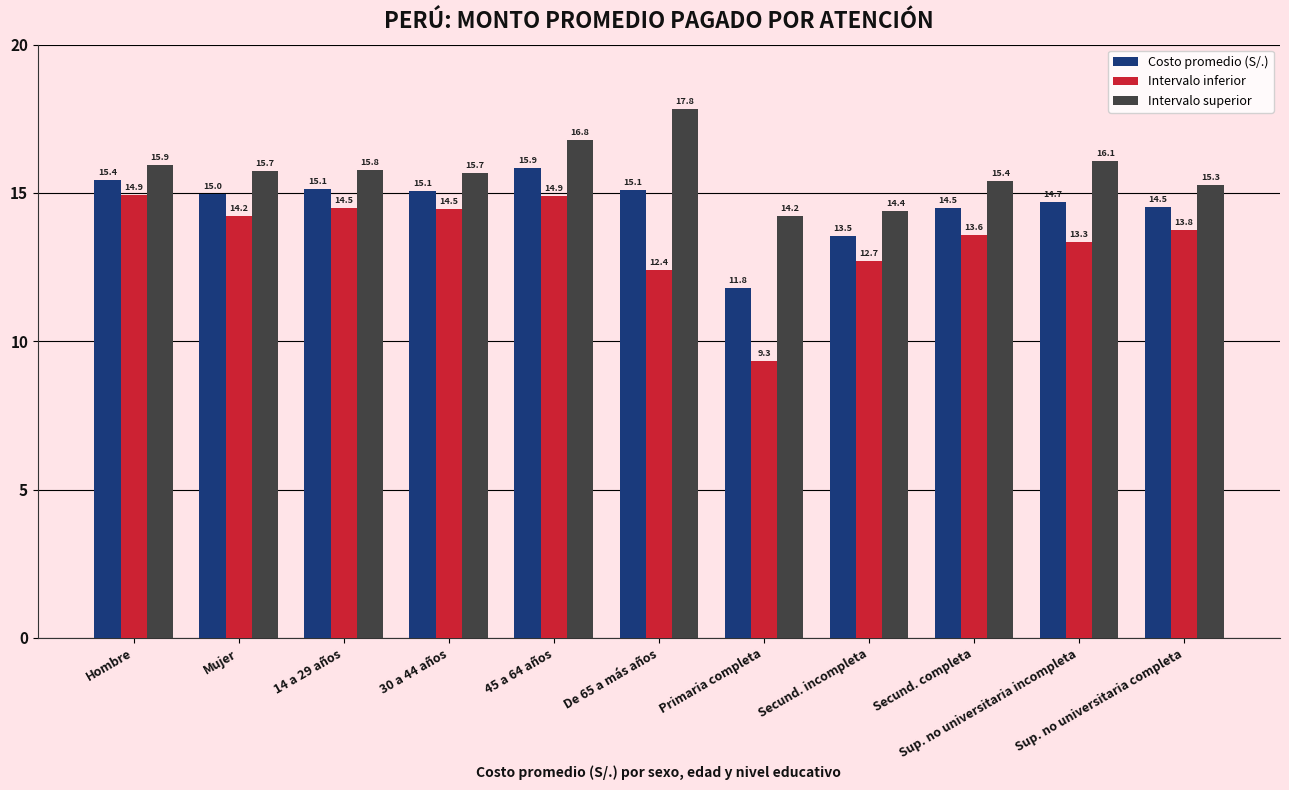

What is the label of the 6th bar from the right?

De 65 a más años